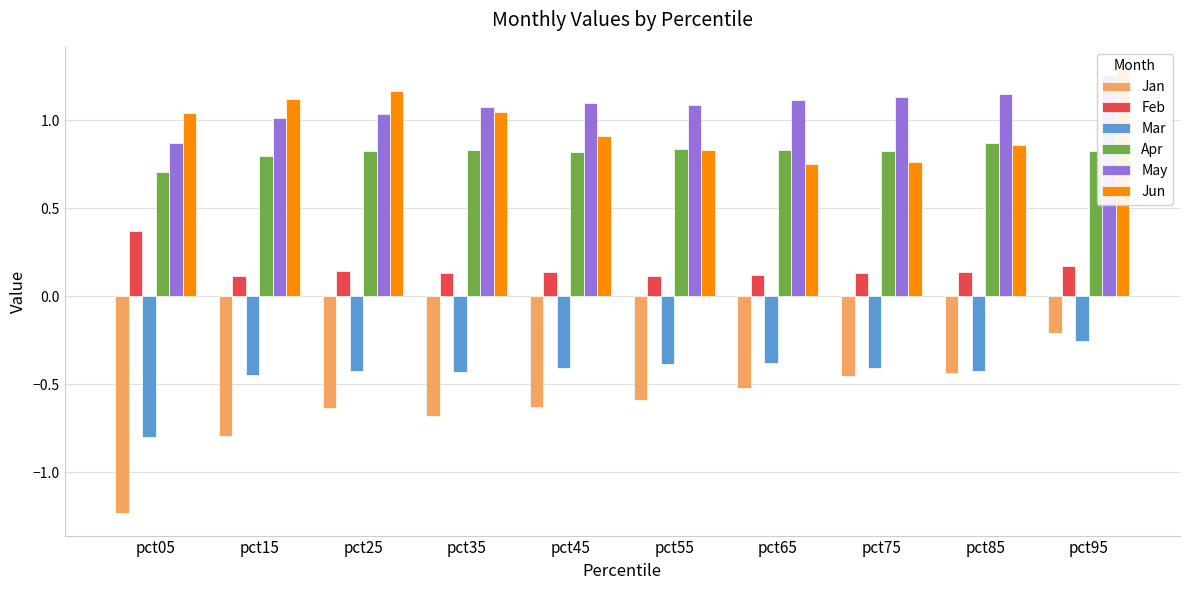

Reading left to right, what are all the values shown in this chart?

Jan: pct05=-1.2	pct15=-0.8	pct25=-0.6	pct35=-0.7	pct45=-0.6	pct55=-0.6	pct65=-0.5	pct75=-0.5	pct85=-0.4	pct95=-0.2
Feb: pct05=0.4	pct15=0.1	pct25=0.1	pct35=0.1	pct45=0.1	pct55=0.1	pct65=0.1	pct75=0.1	pct85=0.1	pct95=0.2
Mar: pct05=-0.8	pct15=-0.5	pct25=-0.4	pct35=-0.4	pct45=-0.4	pct55=-0.4	pct65=-0.4	pct75=-0.4	pct85=-0.4	pct95=-0.3
Apr: pct05=0.7	pct15=0.8	pct25=0.8	pct35=0.8	pct45=0.8	pct55=0.8	pct65=0.8	pct75=0.8	pct85=0.9	pct95=0.8
May: pct05=0.9	pct15=1.0	pct25=1.0	pct35=1.1	pct45=1.1	pct55=1.1	pct65=1.1	pct75=1.1	pct85=1.1	pct95=1.3
Jun: pct05=1.0	pct15=1.1	pct25=1.2	pct35=1.0	pct45=0.9	pct55=0.8	pct65=0.7	pct75=0.8	pct85=0.9	pct95=1.3